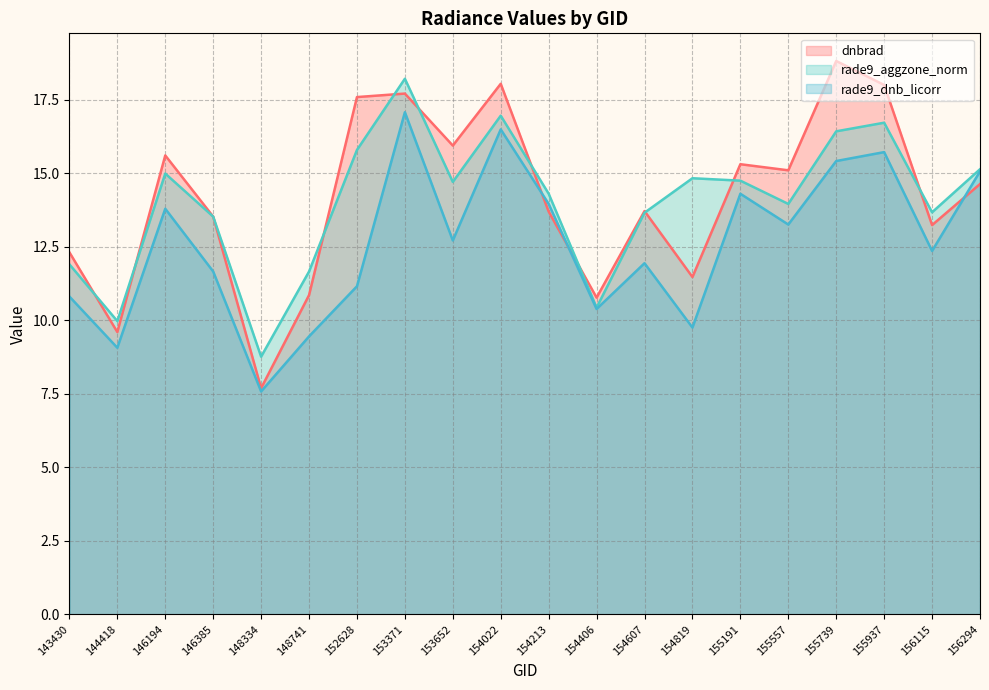

What is the difference between the rade9_aggzone_norm values at 155937 and 153371?

1.5